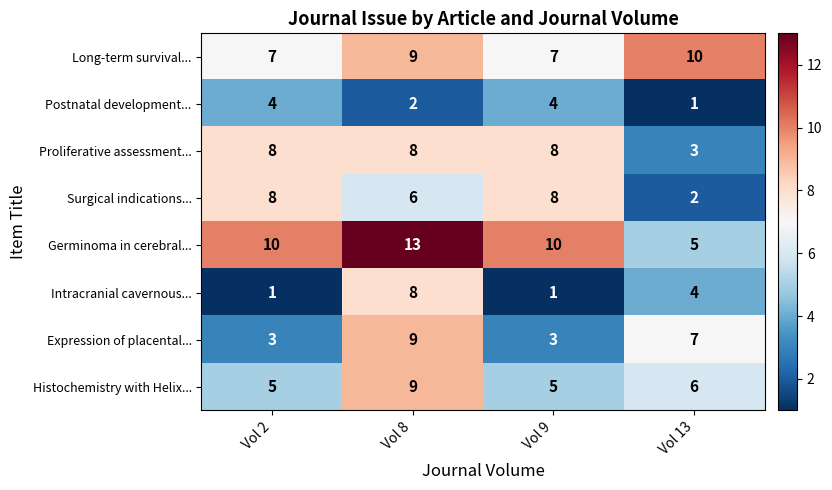

Which category has the highest value across all series?

Vol 8